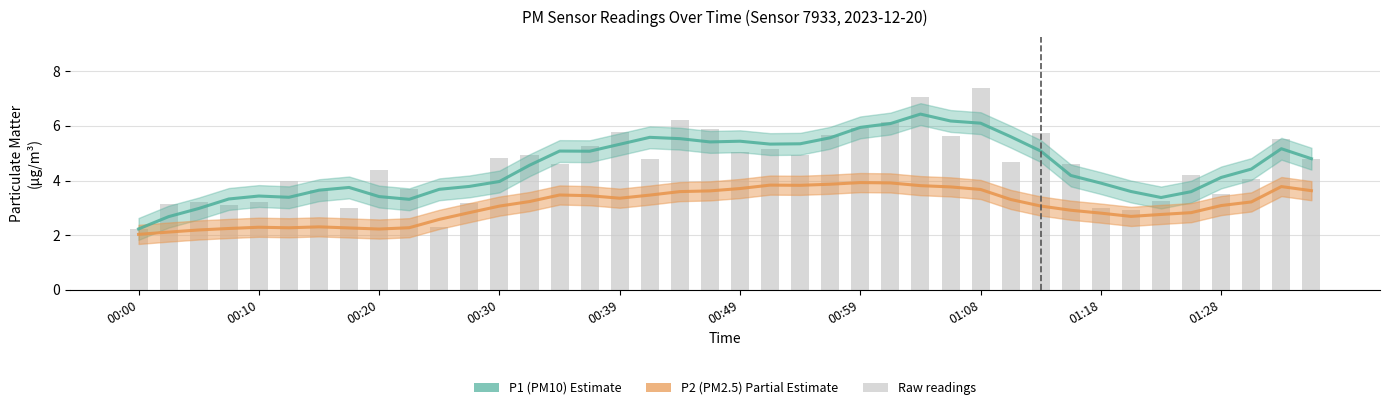

What is the sum of all P1 (PM10) Estimate values?

180.4